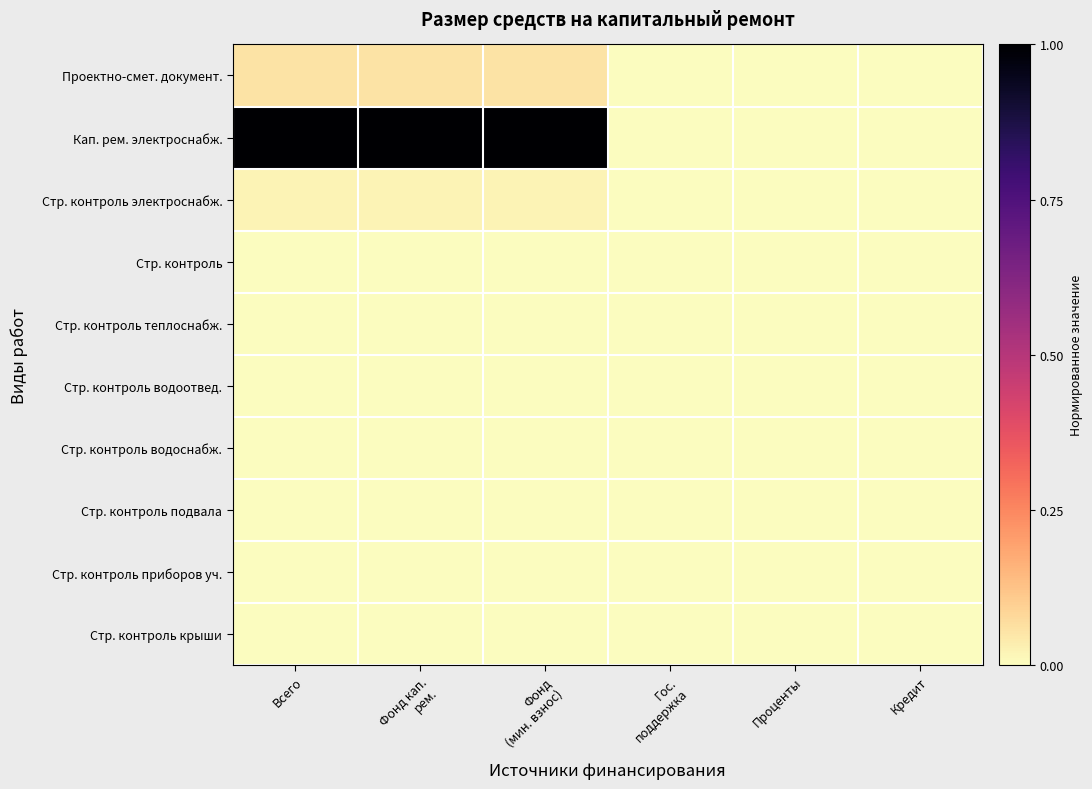

What is the total value across all series at Фонд
(мин. взнос)?

1.1